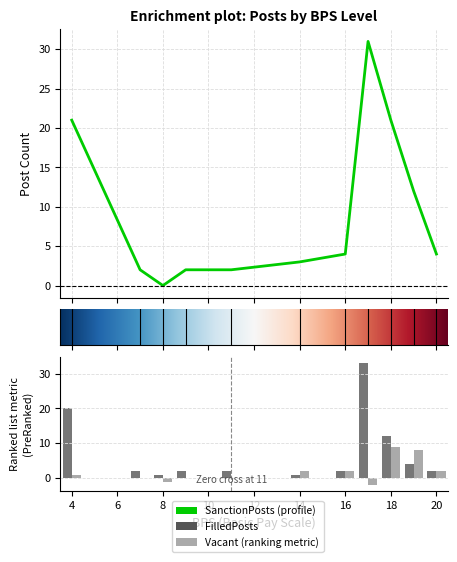

What is the difference between the maximum and minimum values in the FilledPosts series?

32